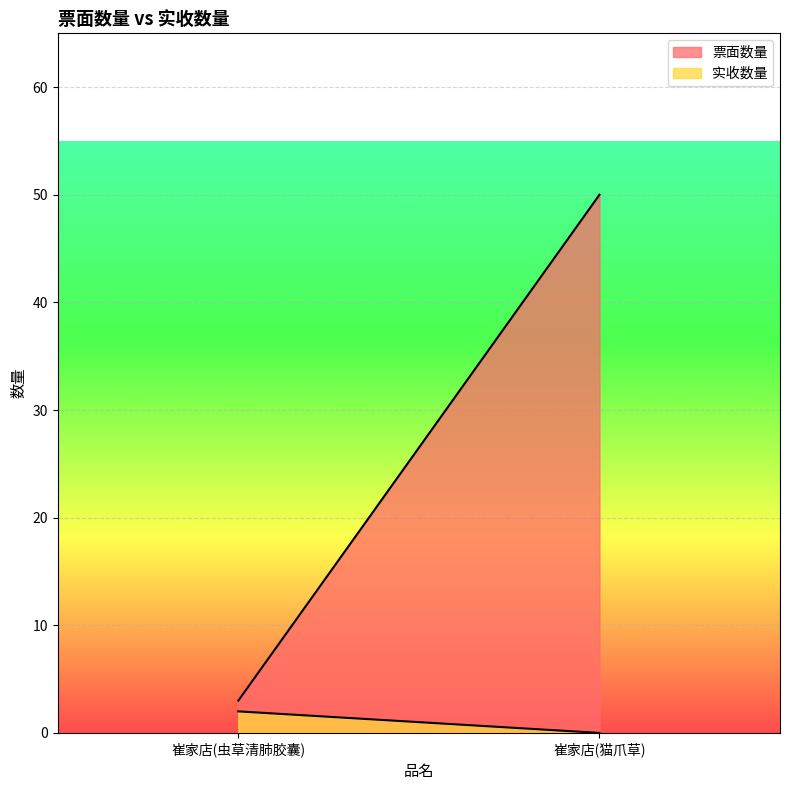

Reading left to right, list all the values displayed in this chart.

票面数量: 3	50
实收数量: 2	0